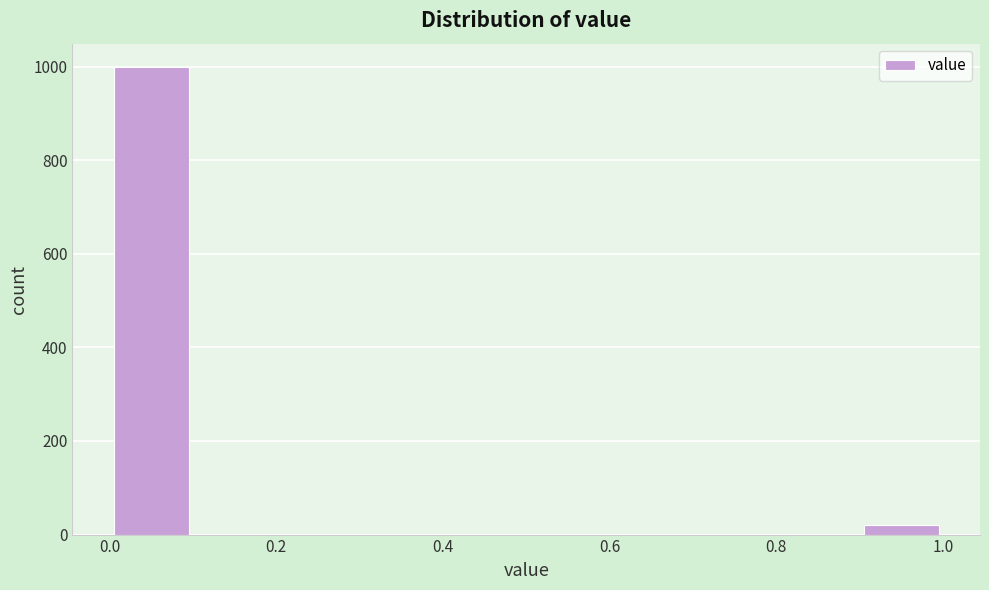

Reading left to right, list every bar in this chart as the range it spans on the x-axis followed by its height. The values are not printed on the chart, so give them approximately, as read against the axis.

0.0 to 0.1: 1000
0.1 to 0.2: 0
0.2 to 0.3: 0
0.3 to 0.4: 0
0.4 to 0.5: 0
0.5 to 0.6: 0
0.6 to 0.7: 0
0.7 to 0.8: 0
0.8 to 0.9: 0
0.9 to 1.0: 20